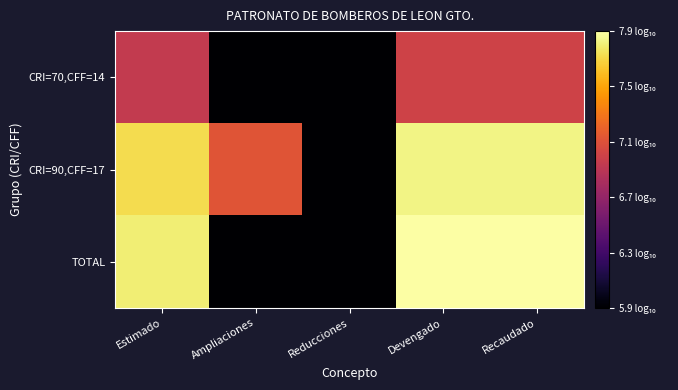

What is the spread (max minus min) of values at Devengado?

0.9